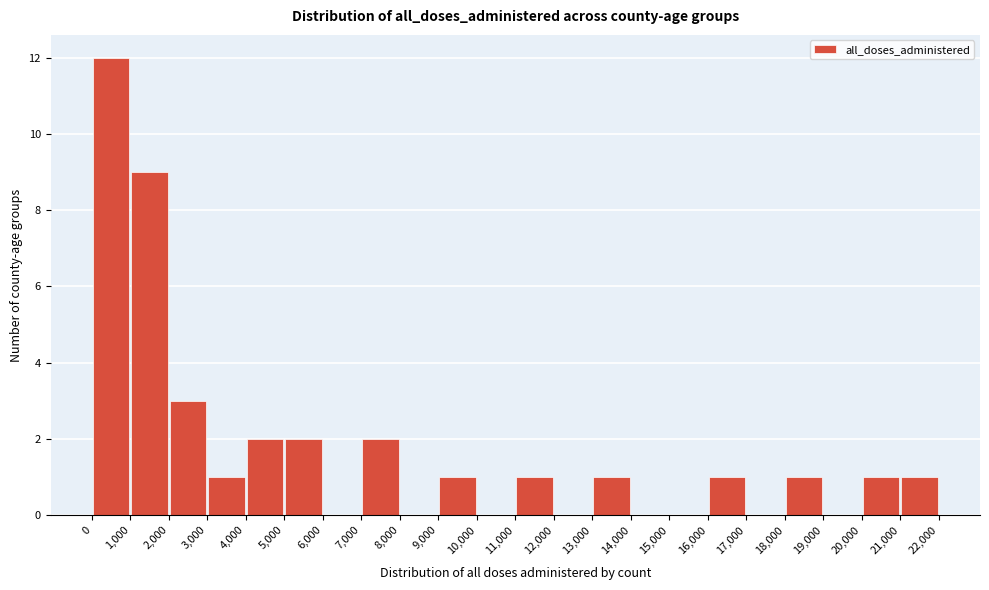

What is the height of the bar covering 2,000 to 3,000 on the x-axis? The values are not printed on the chart, so give them approximately, as read against the axis.

3